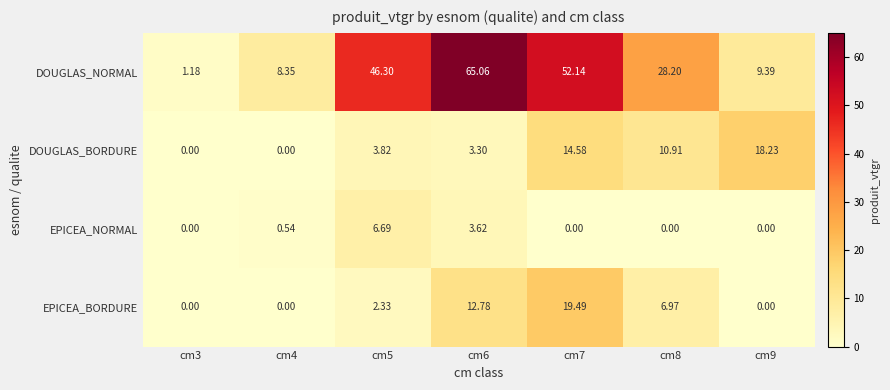

Is the value of EPICEA_BORDURE at cm5 greater than the value of EPICEA_NORMAL at cm5?

No